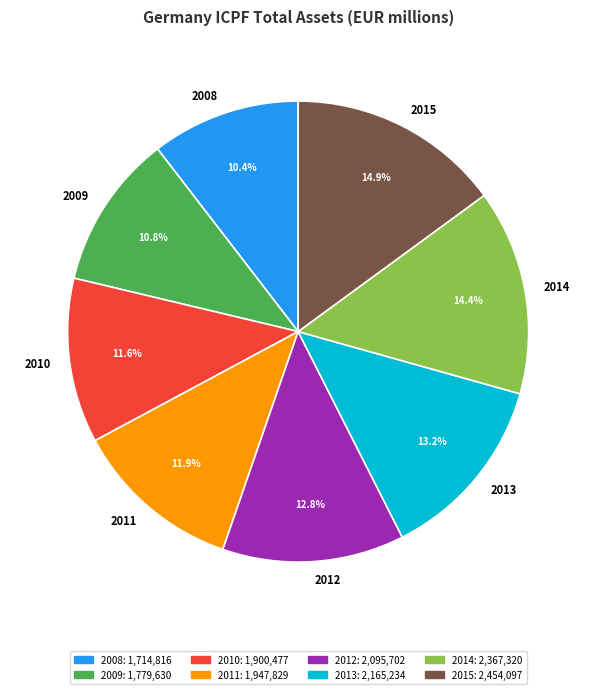

To the nearest percent, what is the difference between the 2015 and 2013 slice percentages?

2%